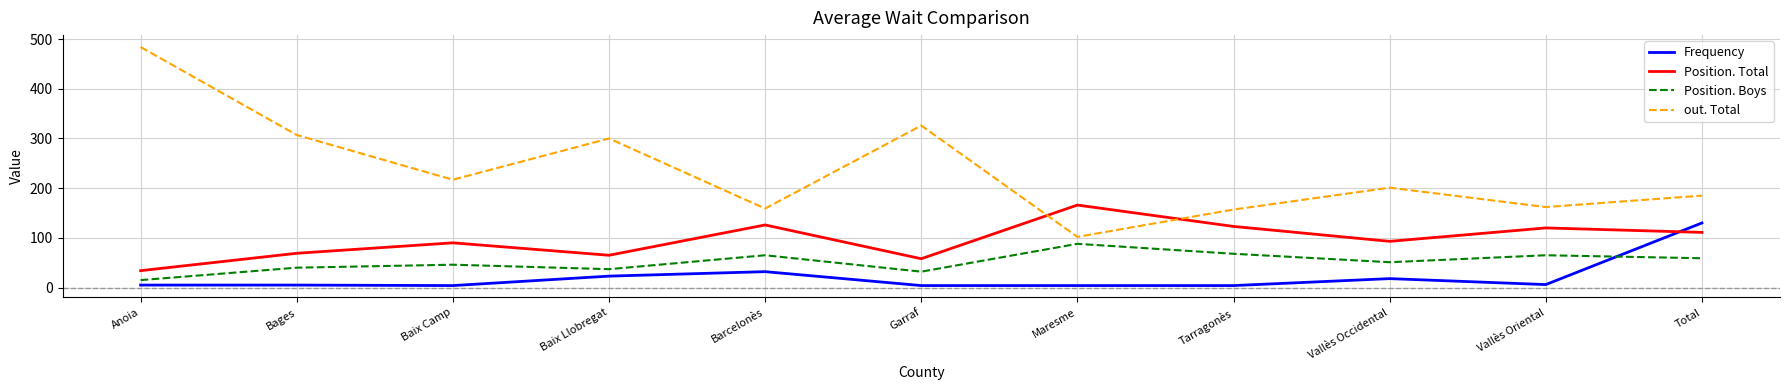

Which series has the largest range (max minus min)?

out. Total